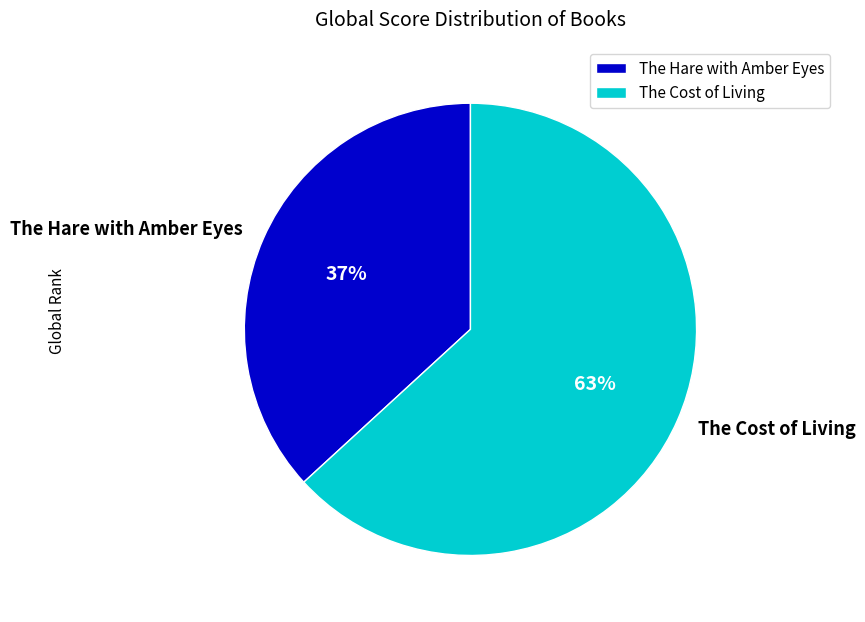

Is the sum of The Cost of Living and The Hare with Amber Eyes greater than half?

Yes